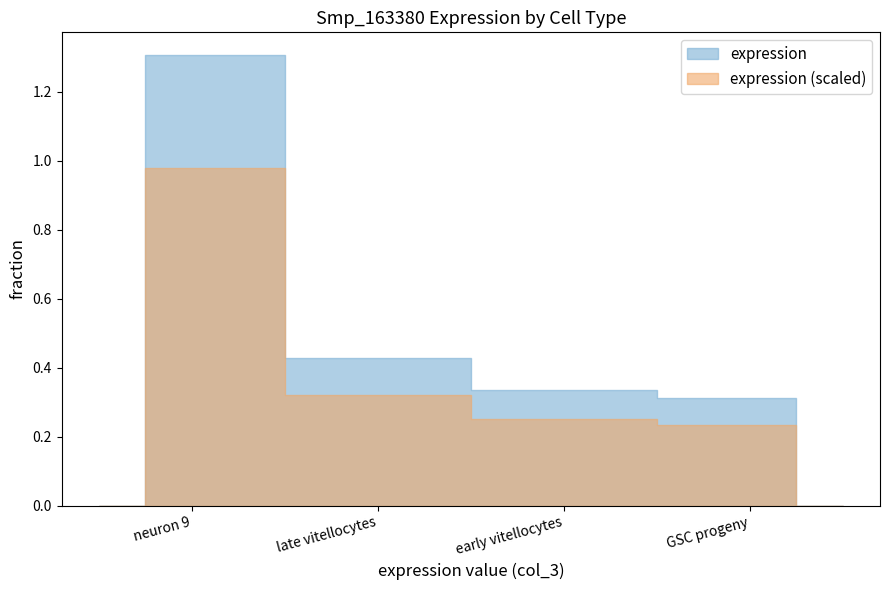

What is the label of the 1st point from the right?

GSC progeny